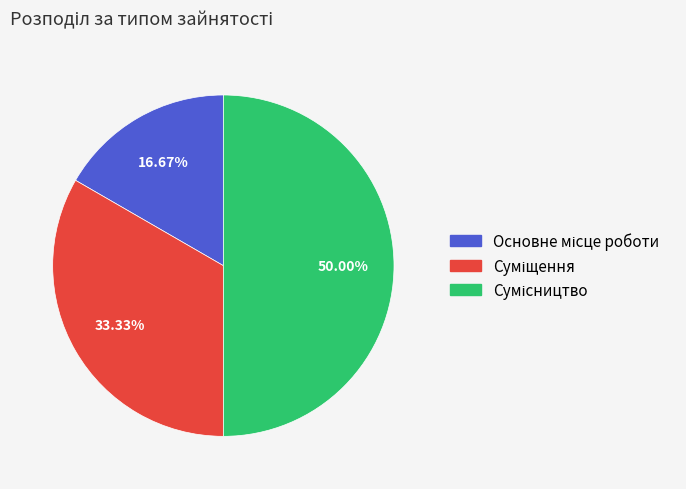

Does Сумісництво account for over 50% of the chart?

No